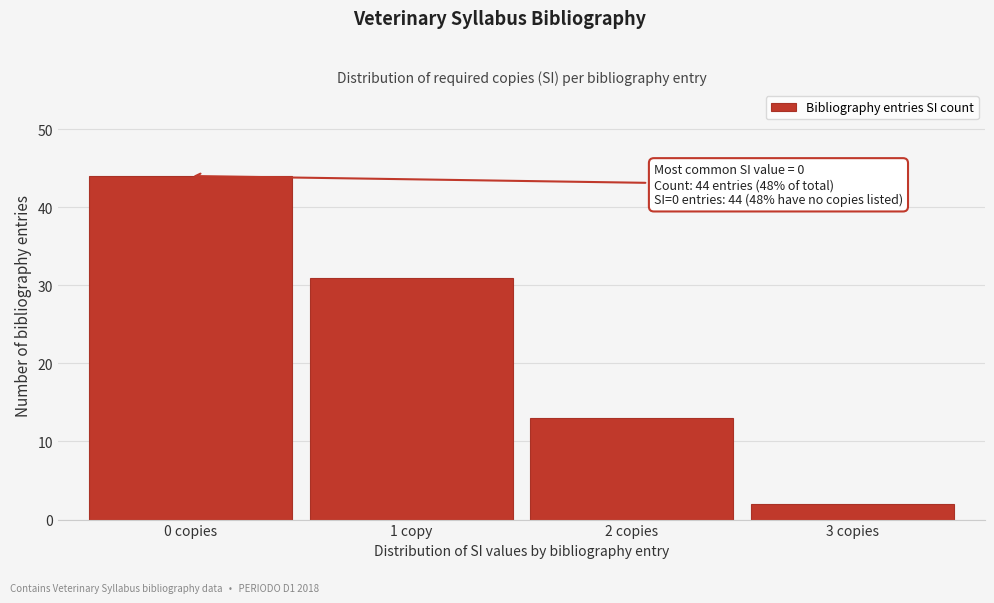

Reading left to right, list all the values displayed in this chart.

0 copies=44	1 copy=31	2 copies=13	3 copies=2